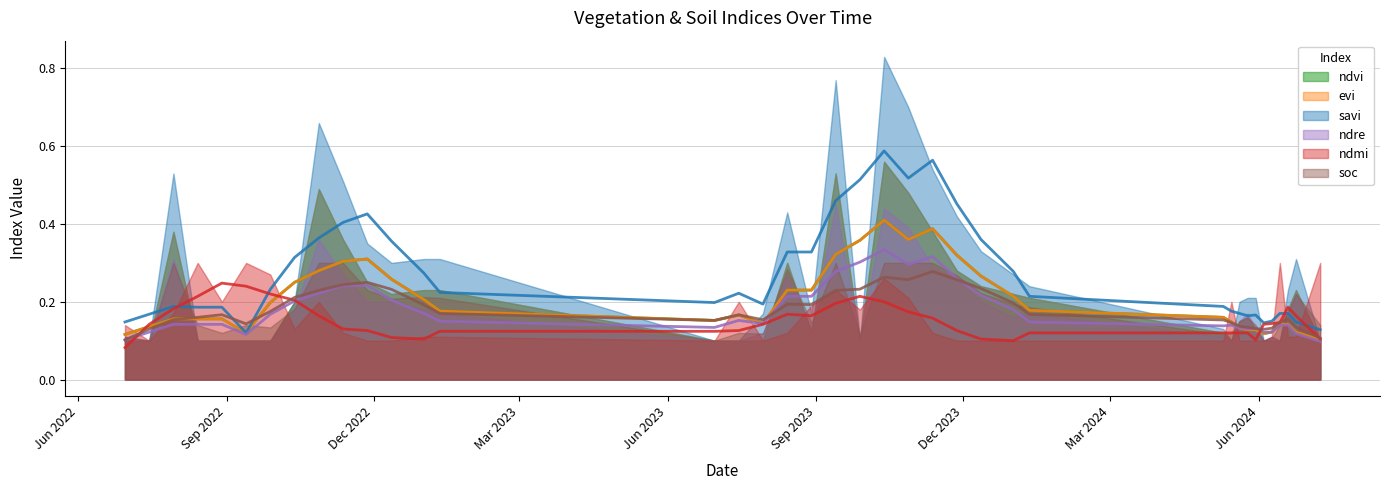

How many interior local peaks does the ndre series have?

9